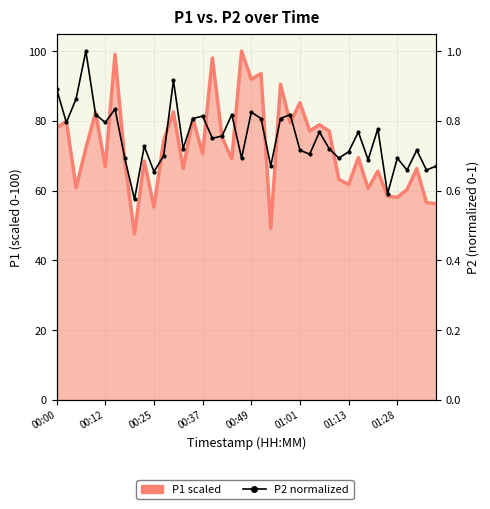

List the series in order of their peak value, lowest first.

P2 (normalized), P1 scaled